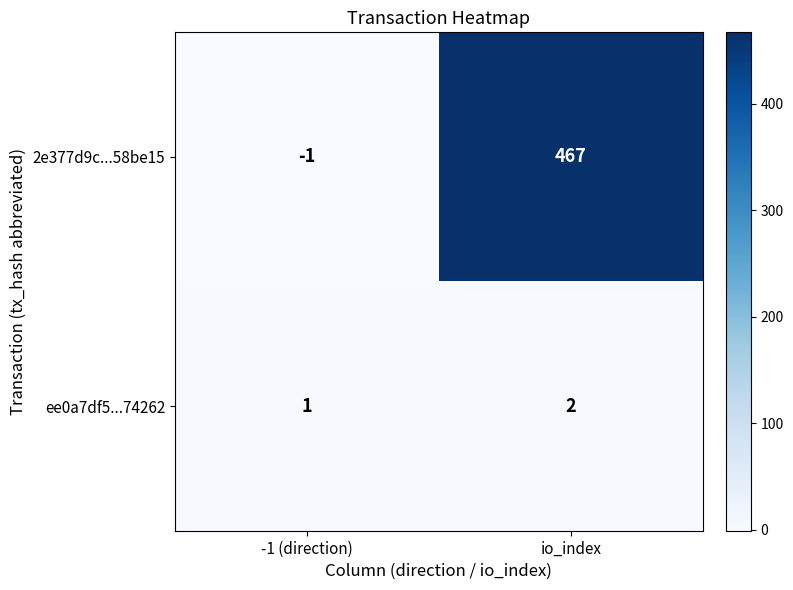

Which series has the largest range (max minus min)?

2e377d9c...58be15